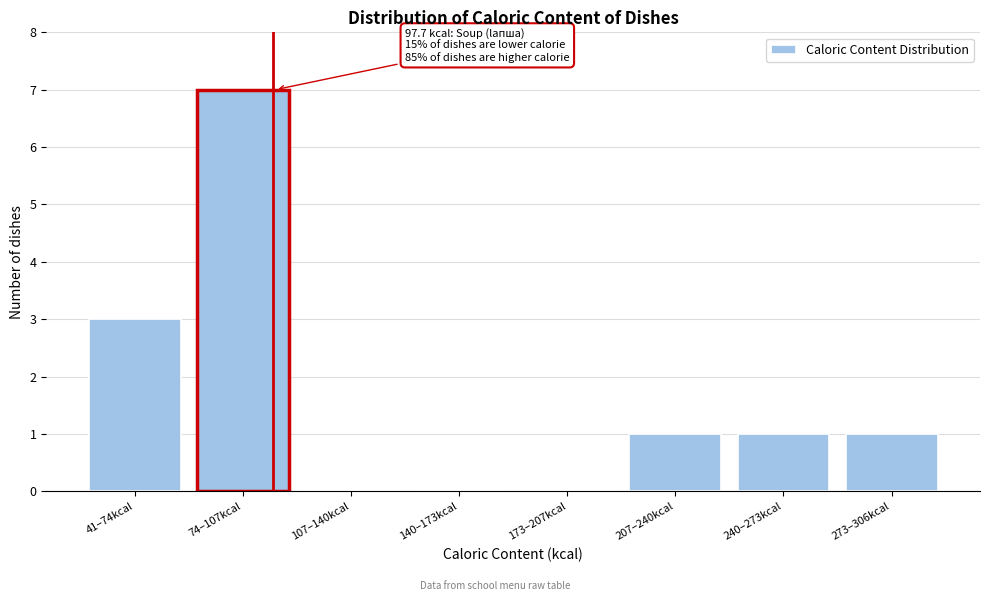

Reading left to right, extract all data points from this chart.

41–74kcal=3	74–107kcal=7	107–140kcal=0	140–173kcal=0	173–207kcal=0	207–240kcal=1	240–273kcal=1	273–306kcal=1